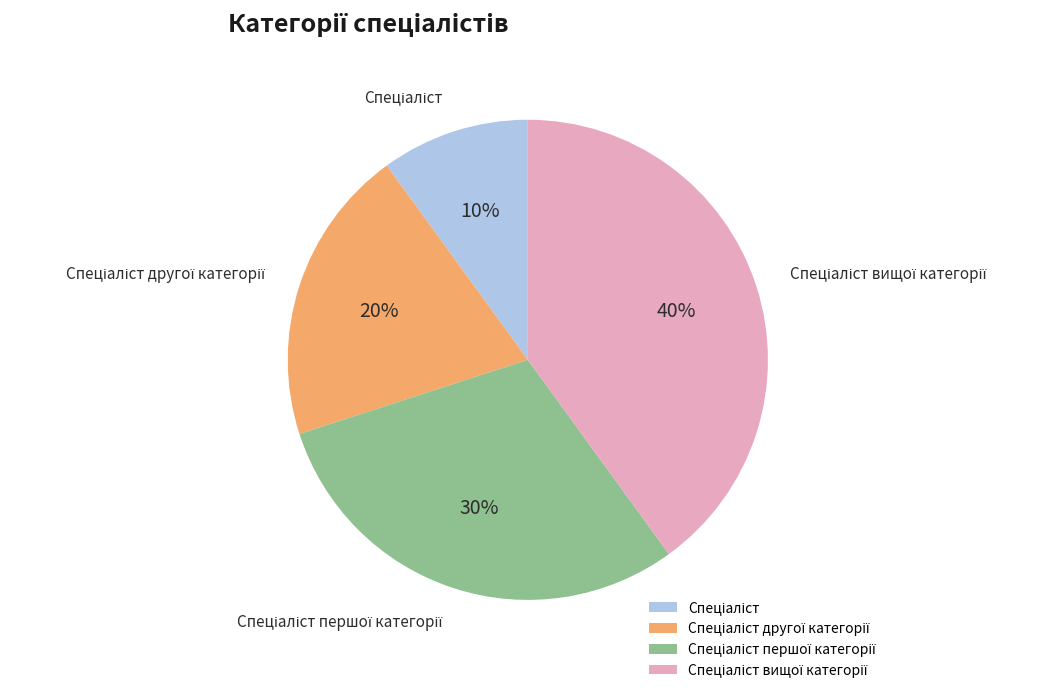

To the nearest percent, what is the average slice percentage?

25%